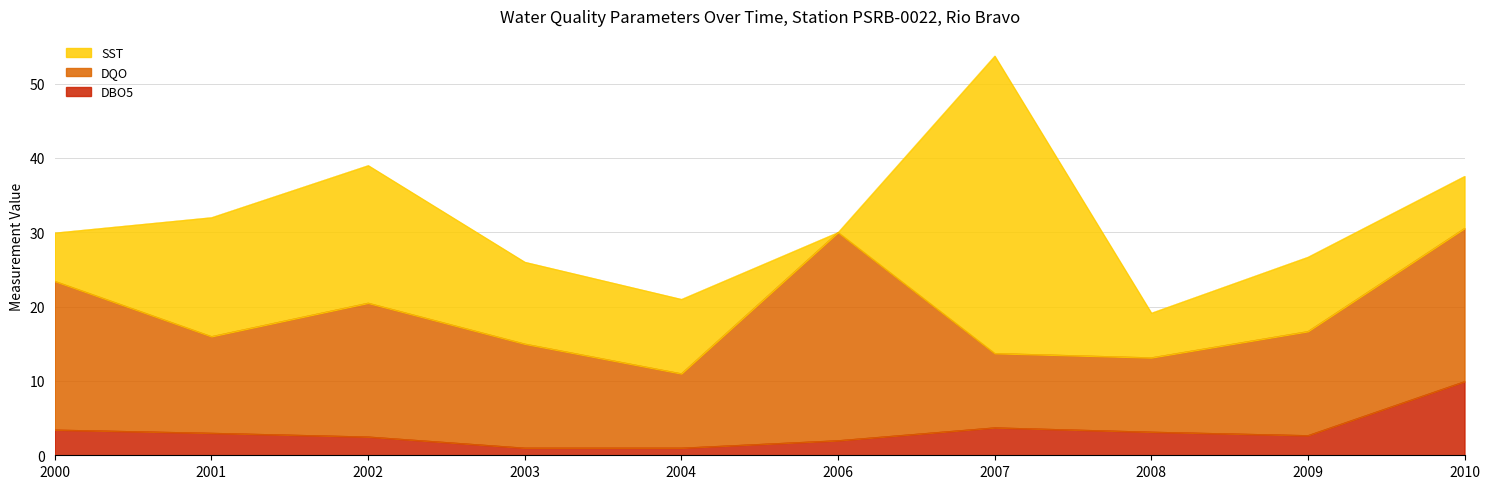

Where is the first local minimum for DQO?

2001